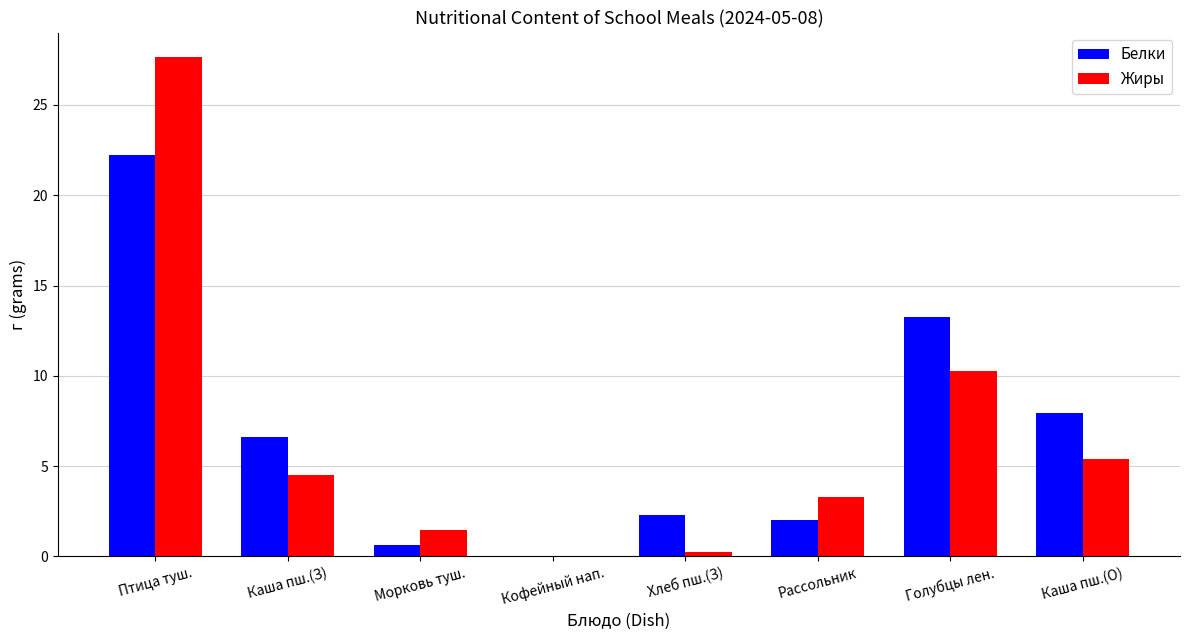

What is the greatest value displayed?

27.6